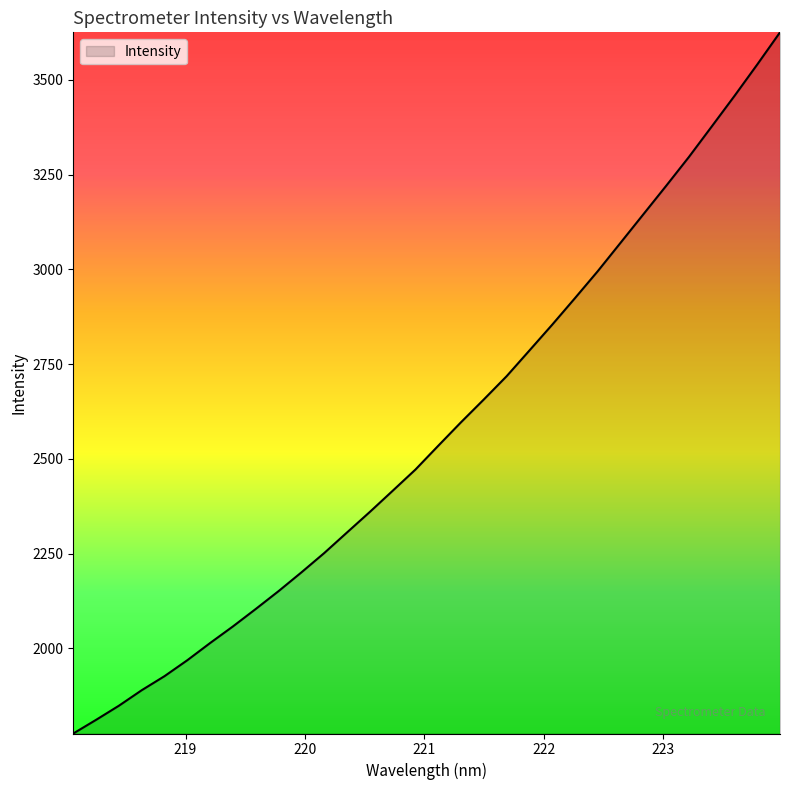

What is the minimum value shown in the chart?

1775.3